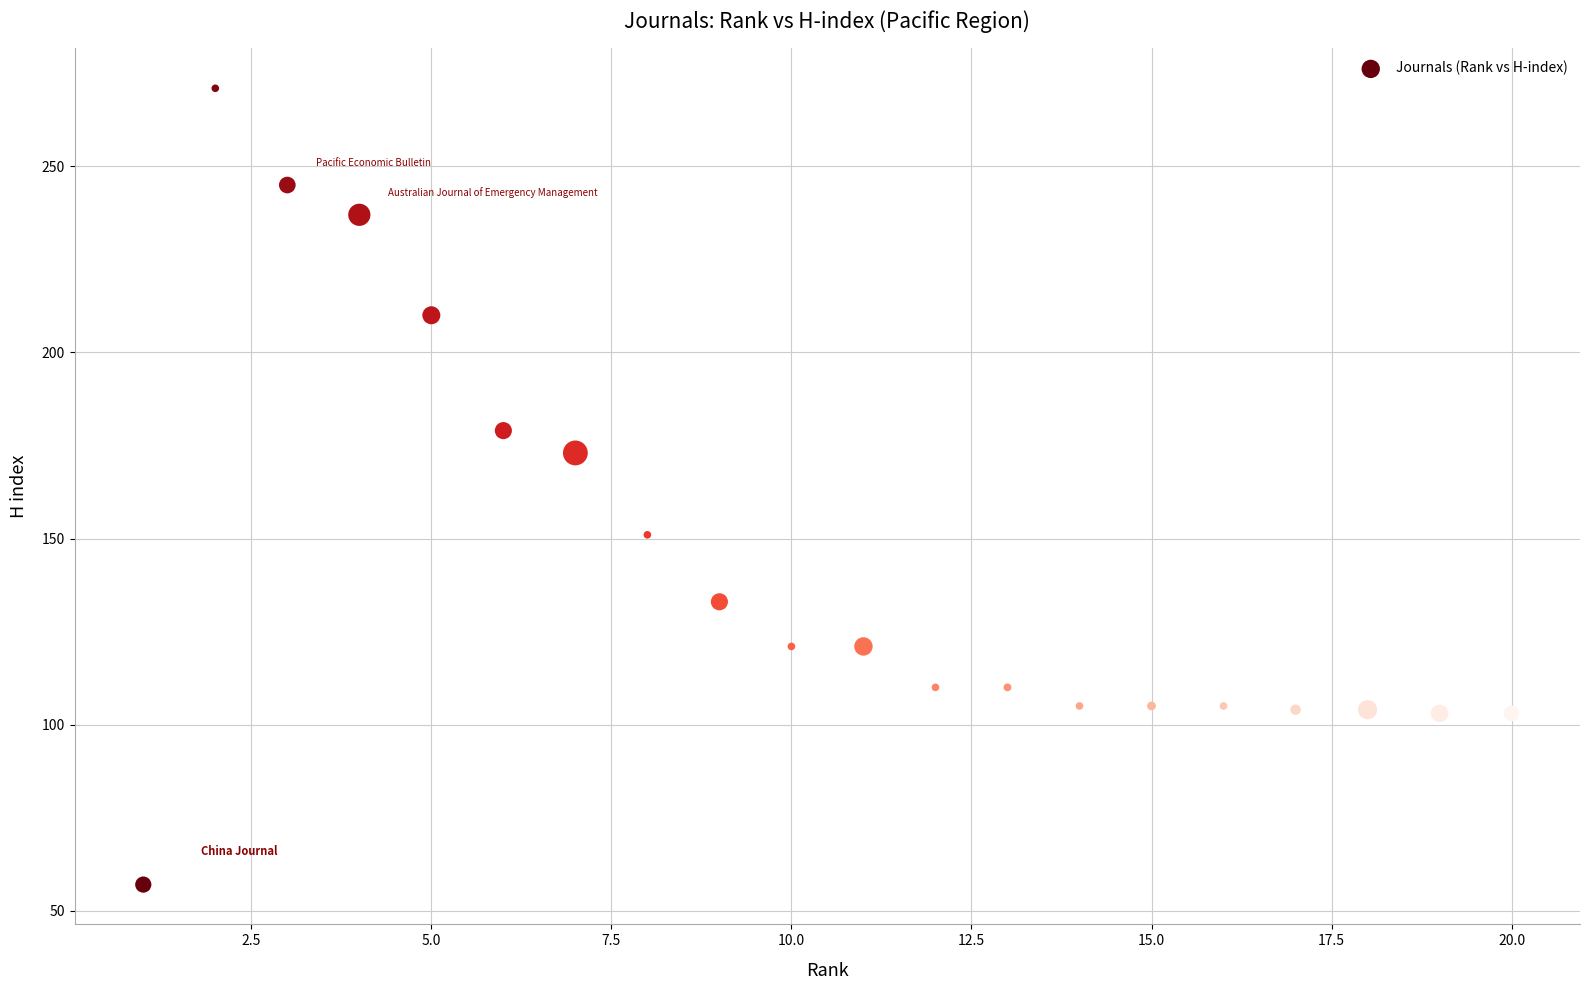

What Y value in the scatter plot is closest to 164?

173